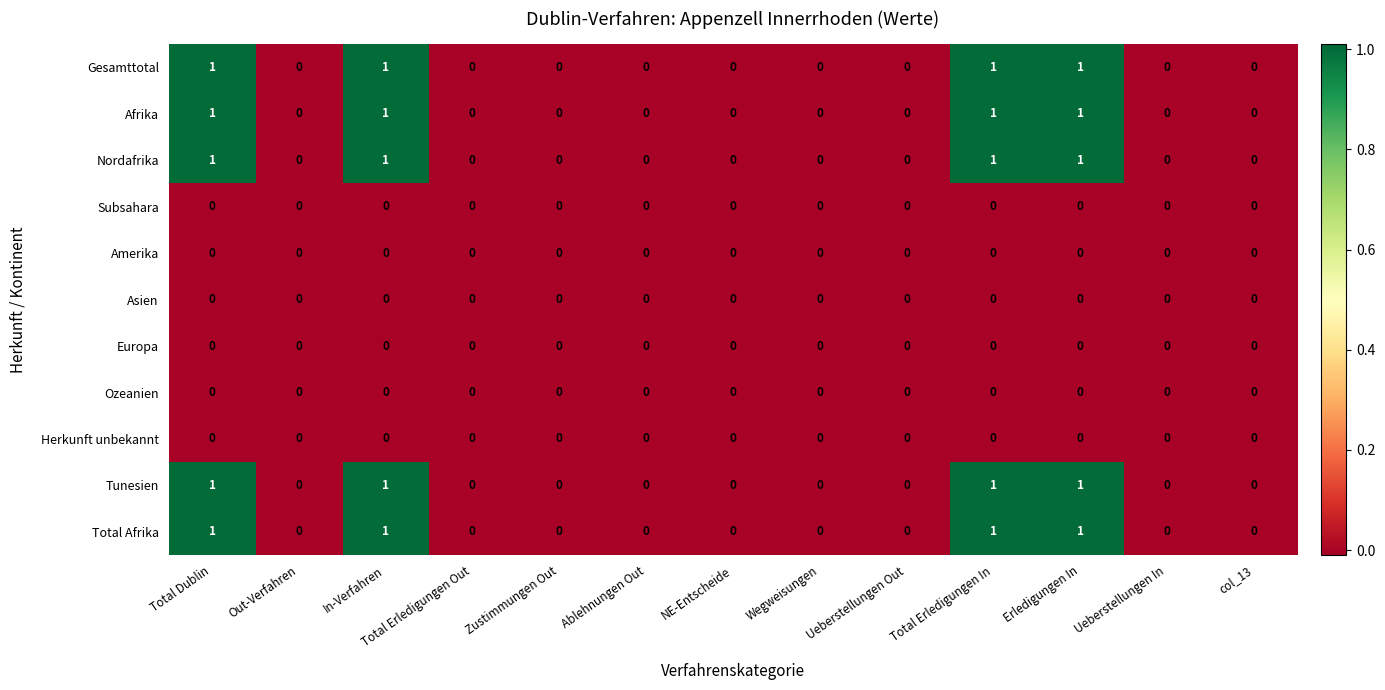

What is the total value across all series at In-Verfahren?

5